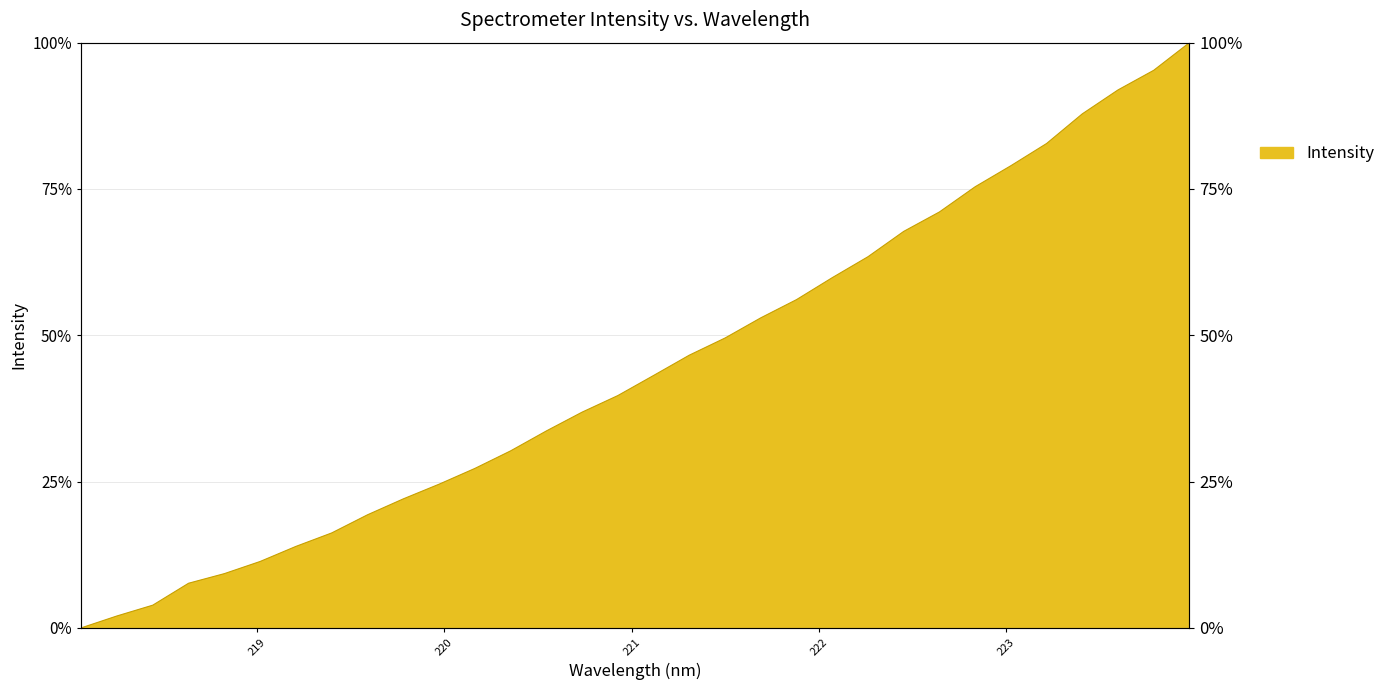

What is the change in value from 219.589 to 220.3533?

+10.9